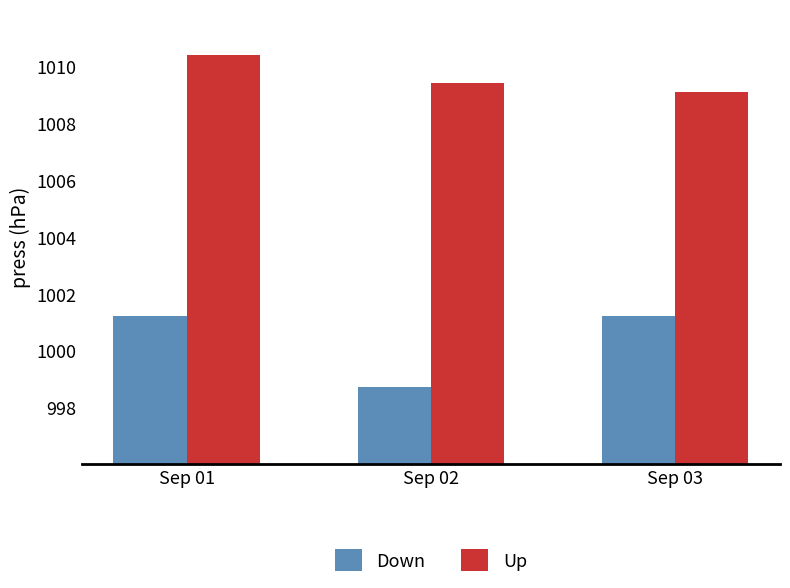

List the series in order of their overall mean, highest first.

Up, Down